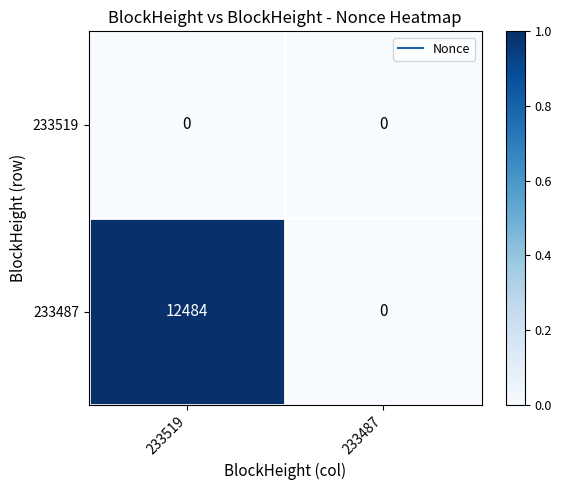

Rank the series by their average value, from highest to lowest.

233487, 233519